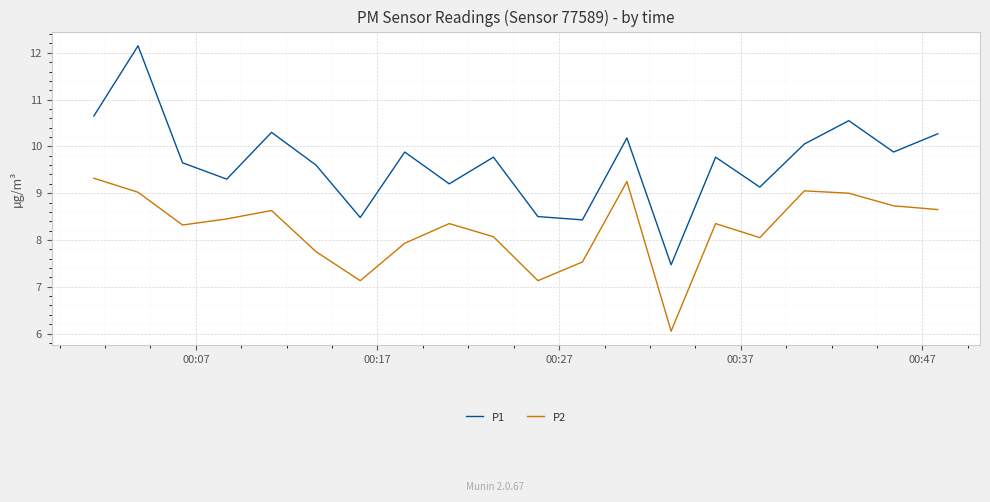

True or false: P2 and P1 intersect in this chart.

False